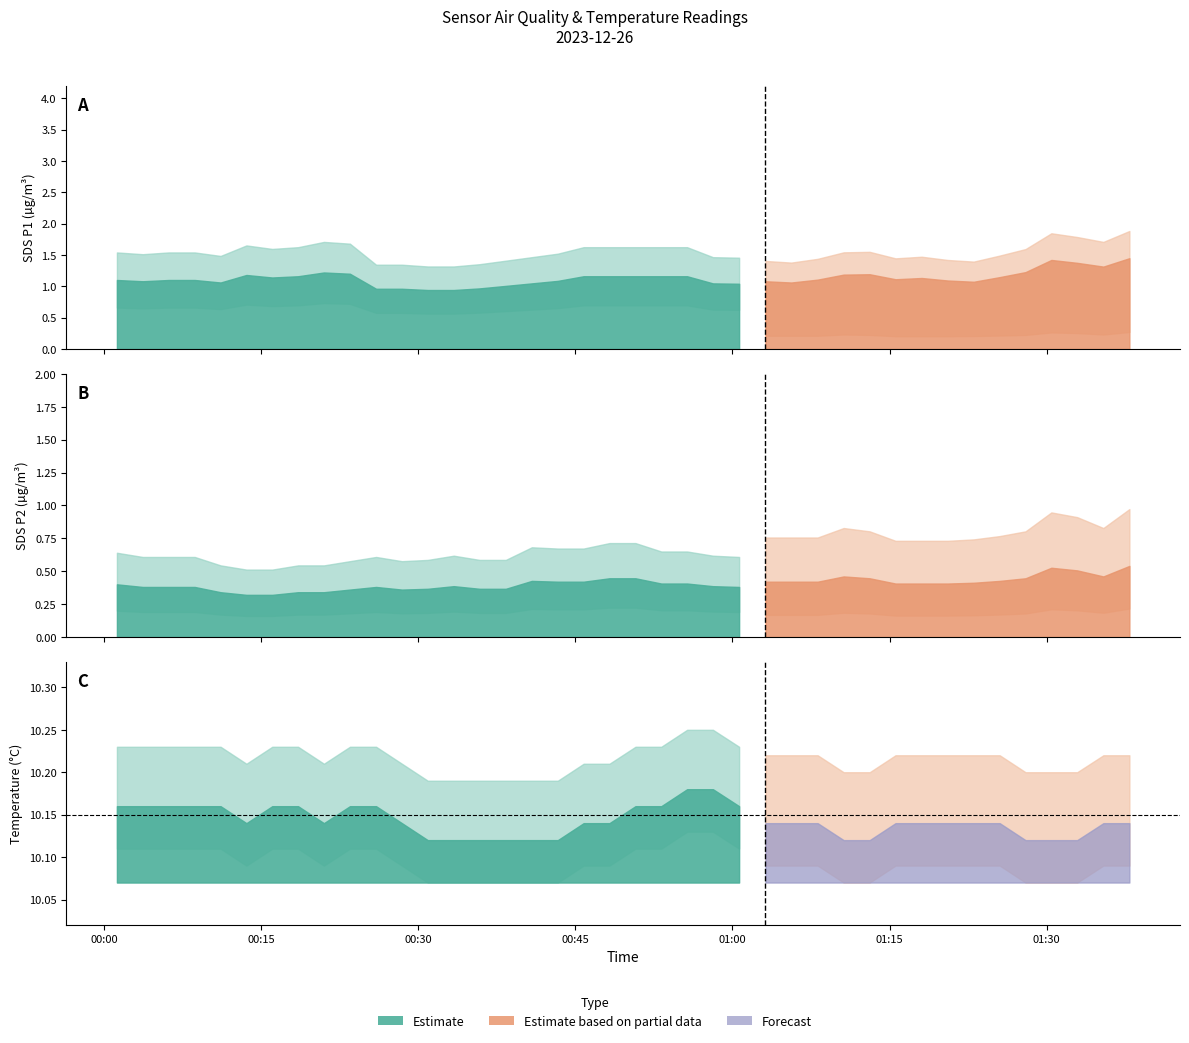

Is it true that SDS_P1 equals 1.1 at 2023/12/26 00:08:39?

True